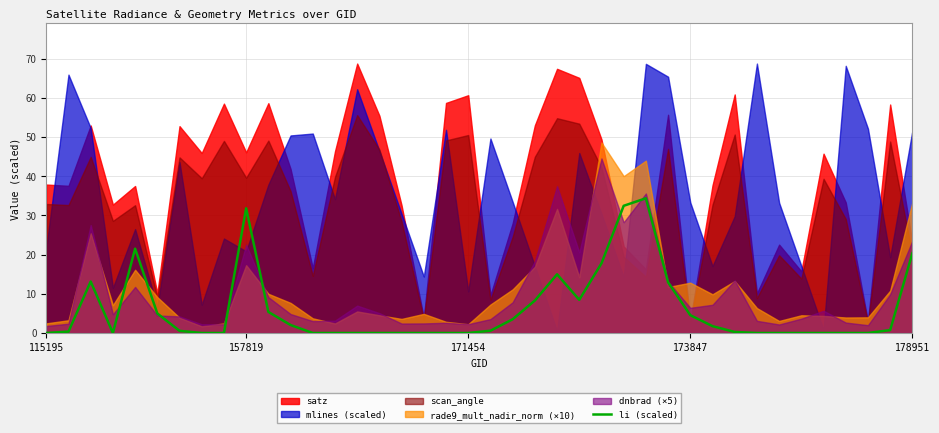

Which has a higher value, 13 or 5?

5